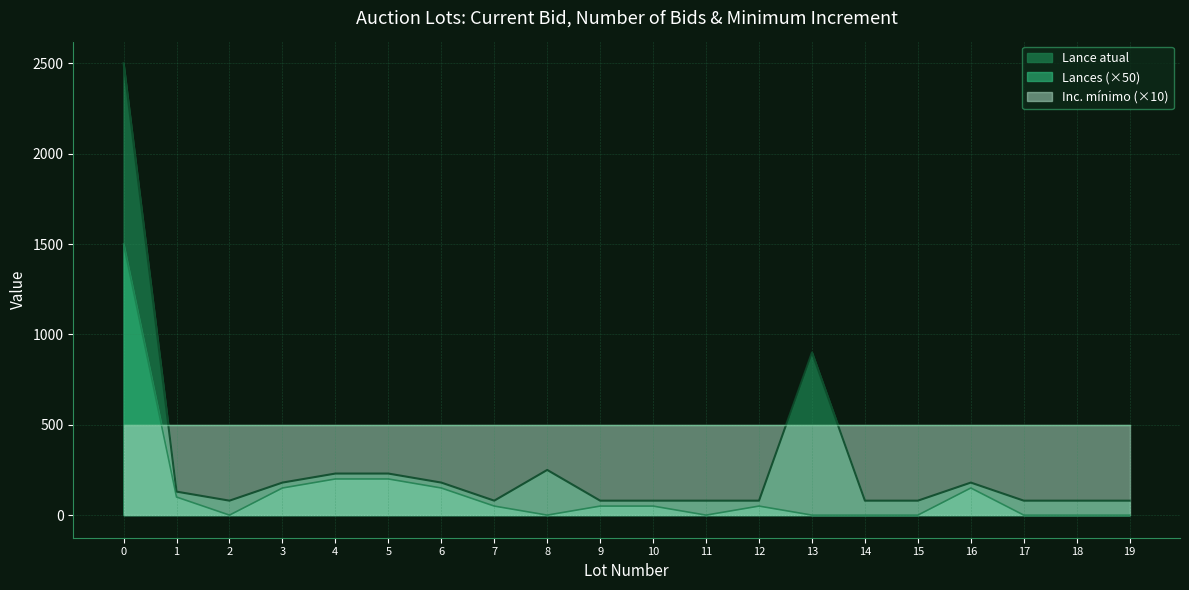

Where is the first local minimum for Lances?

2